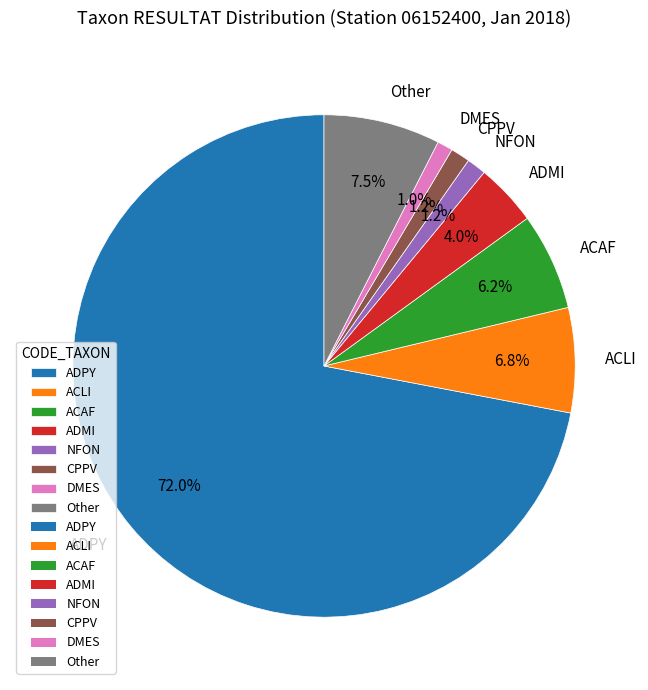

To the nearest percent, what portion does ADMI represent?

4%